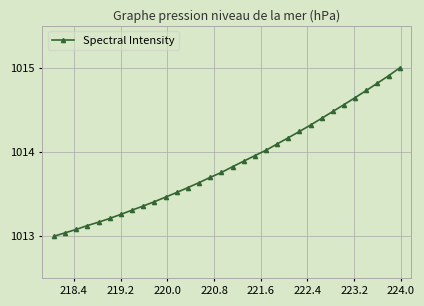

What is the average value?

1013.9